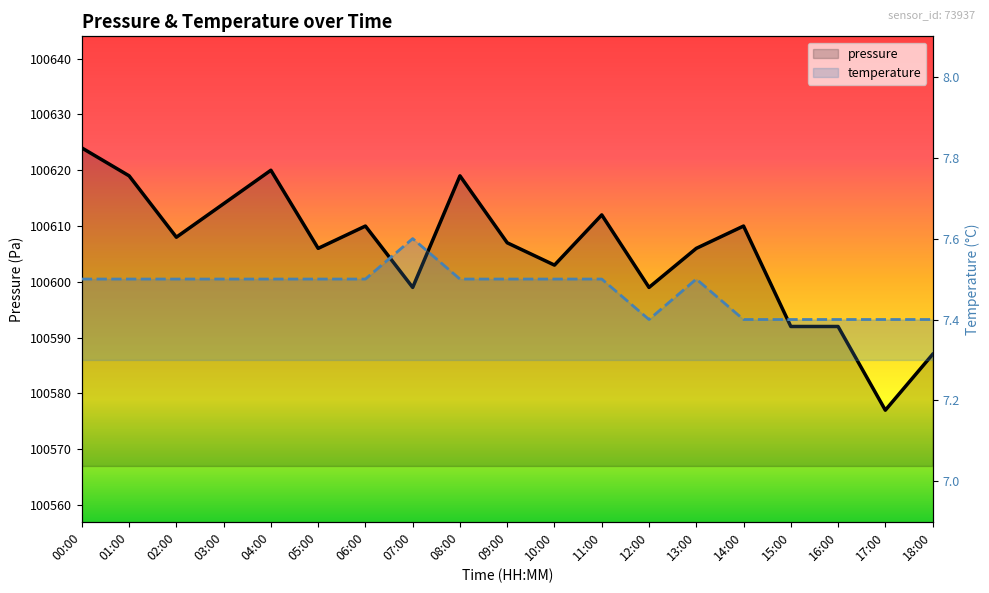

What is the label of the 1st point from the right?

18:00